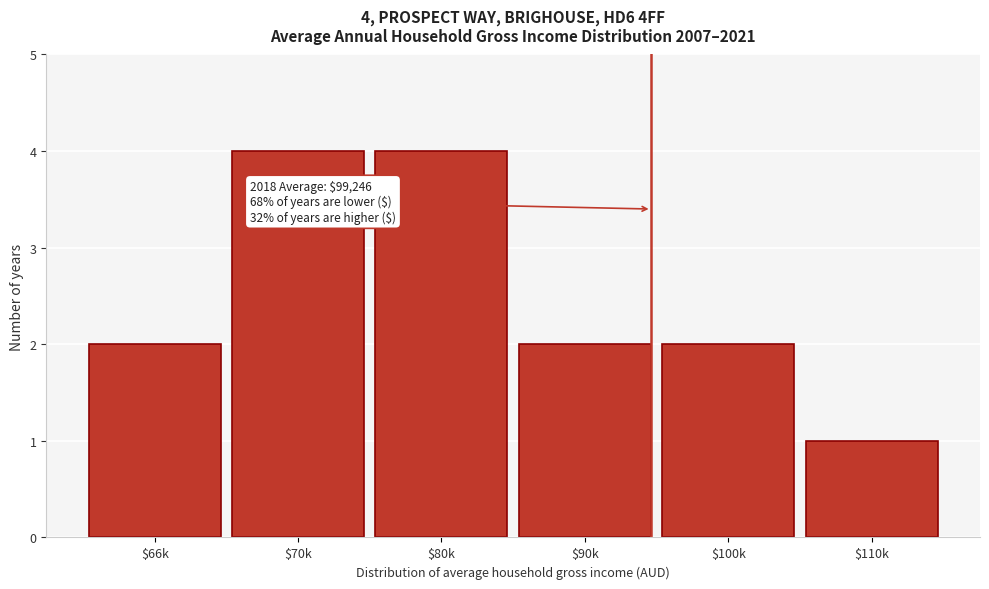

Reading left to right, transcribe all the data shown in this chart.

2	4	4	2	2	1